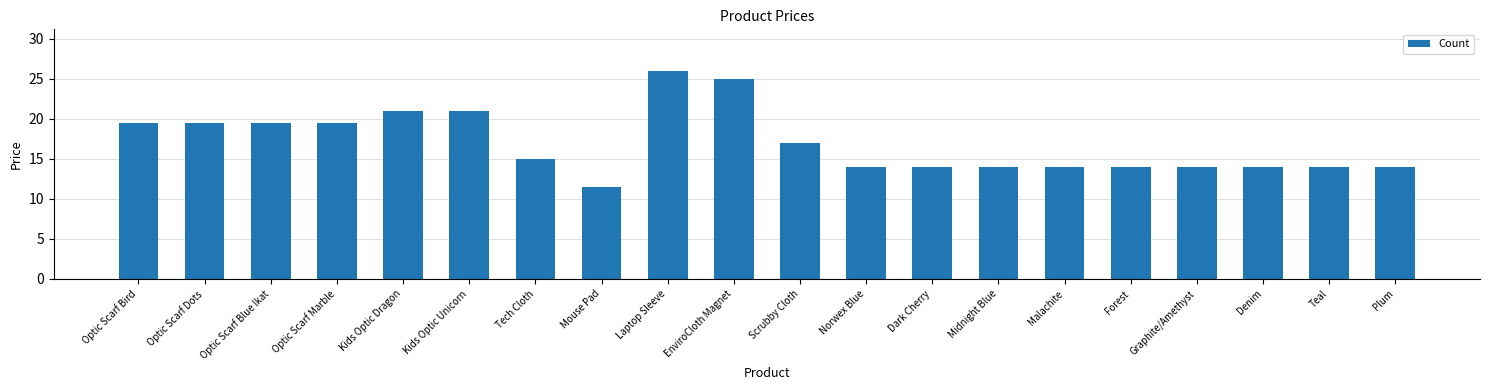

What is the sum of the values at Tech Cloth and Optic Scarf Blue Ikat?

34.5